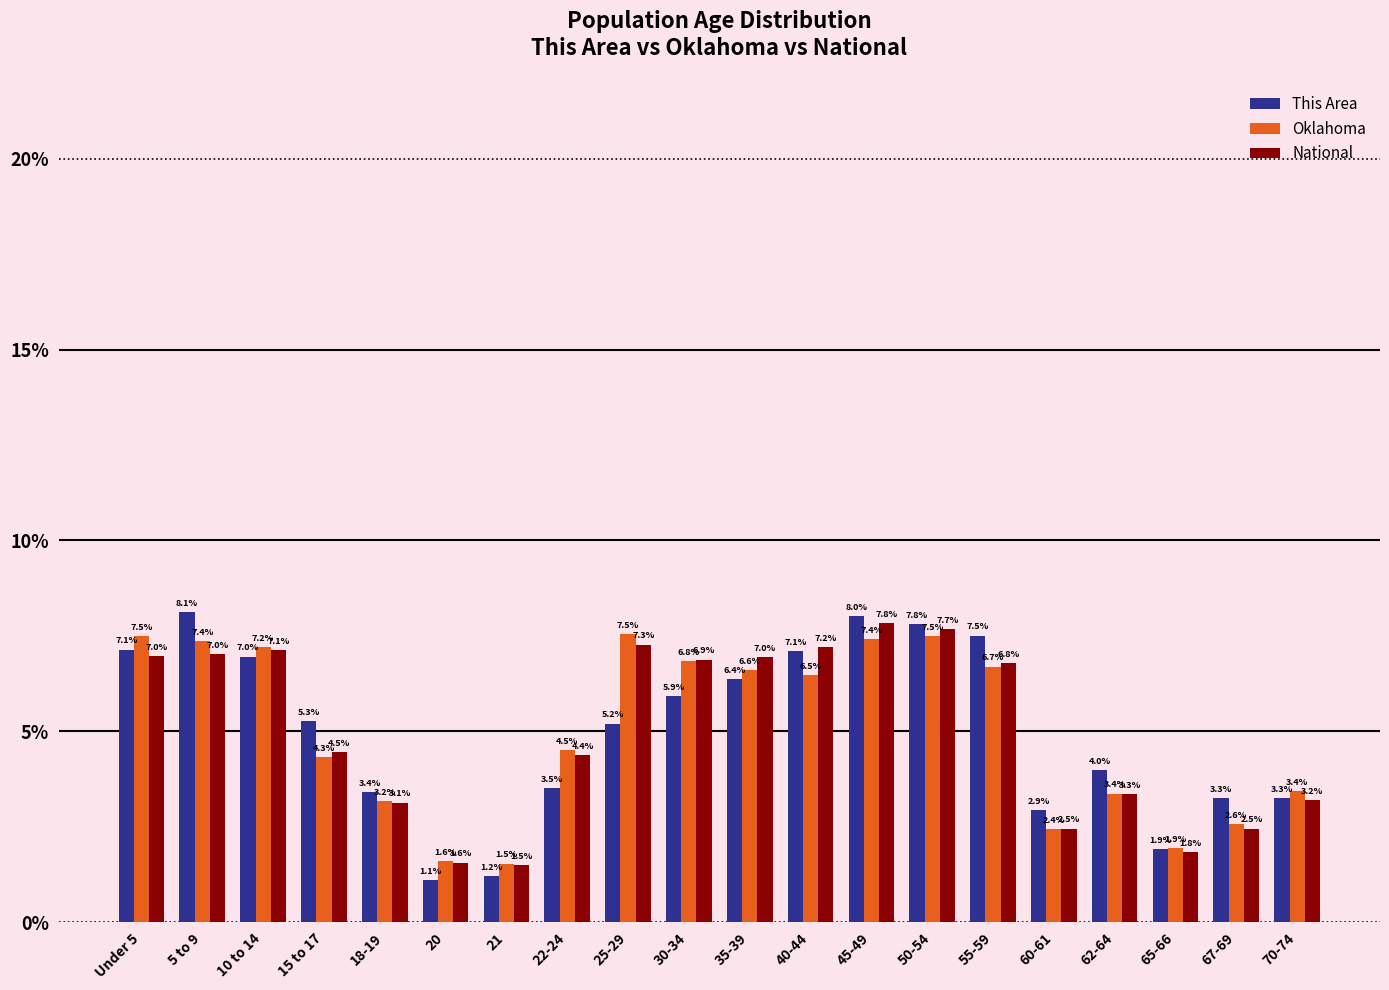

How many distinct data groups are displayed?

3